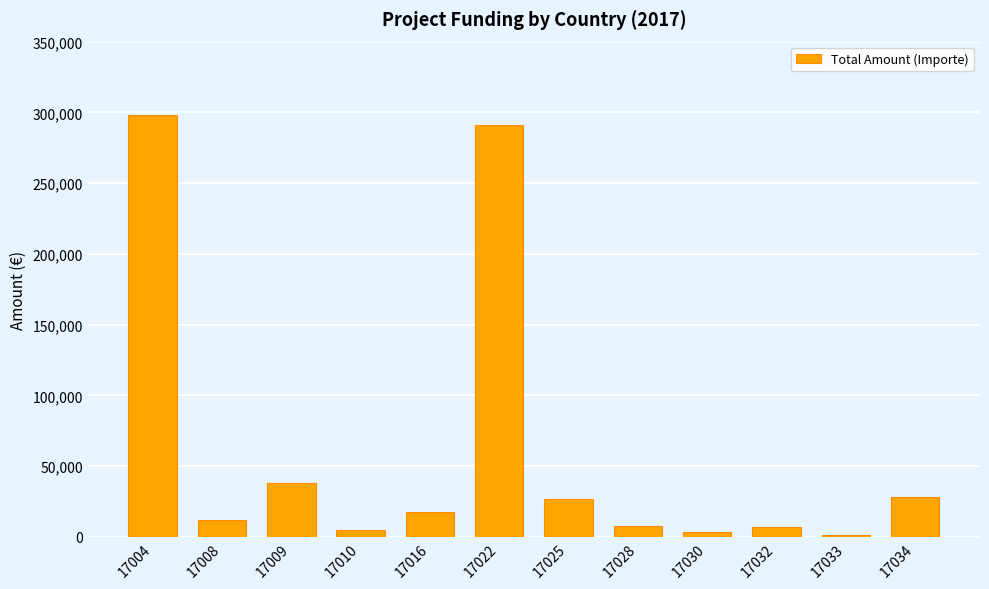

Where is the data nearest to the value 149892?

17009